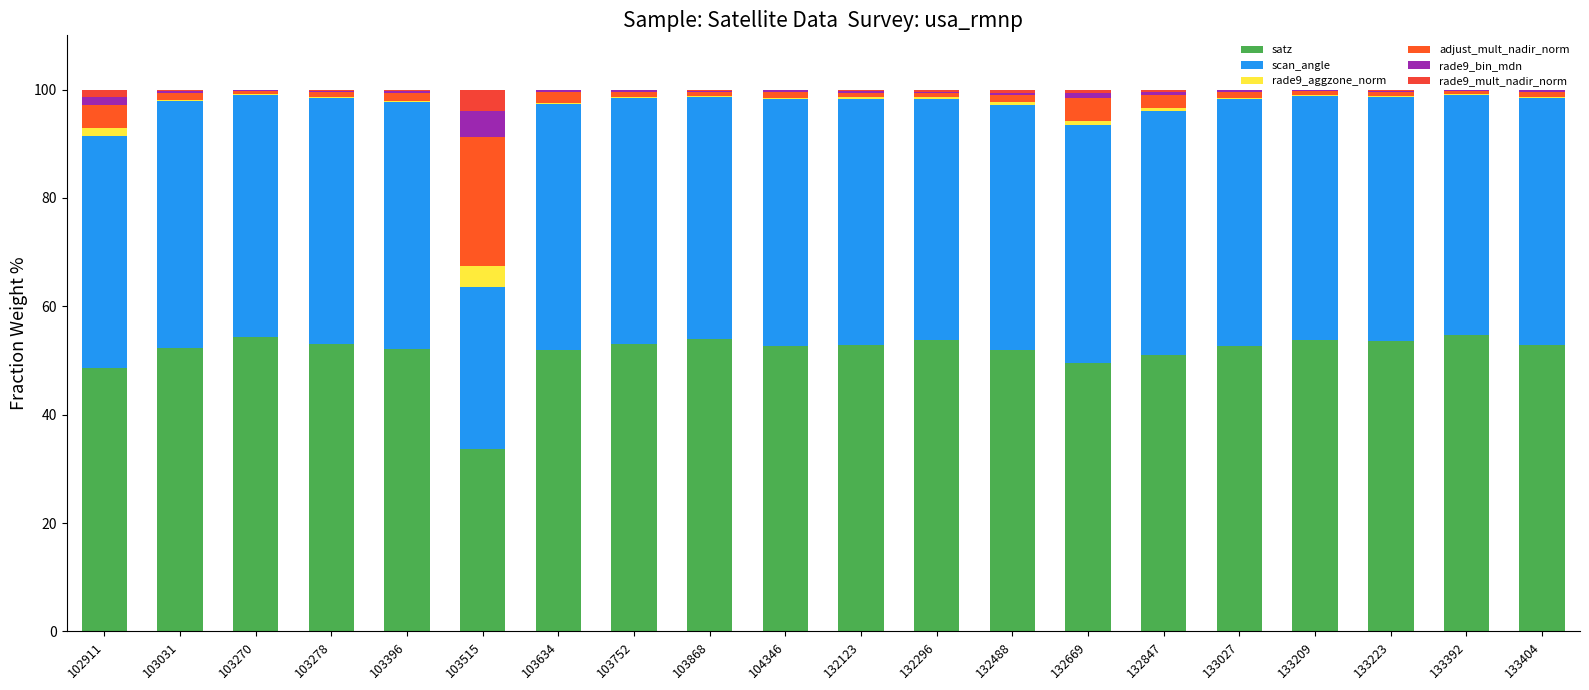

What is the average value of the satz series?

51.6